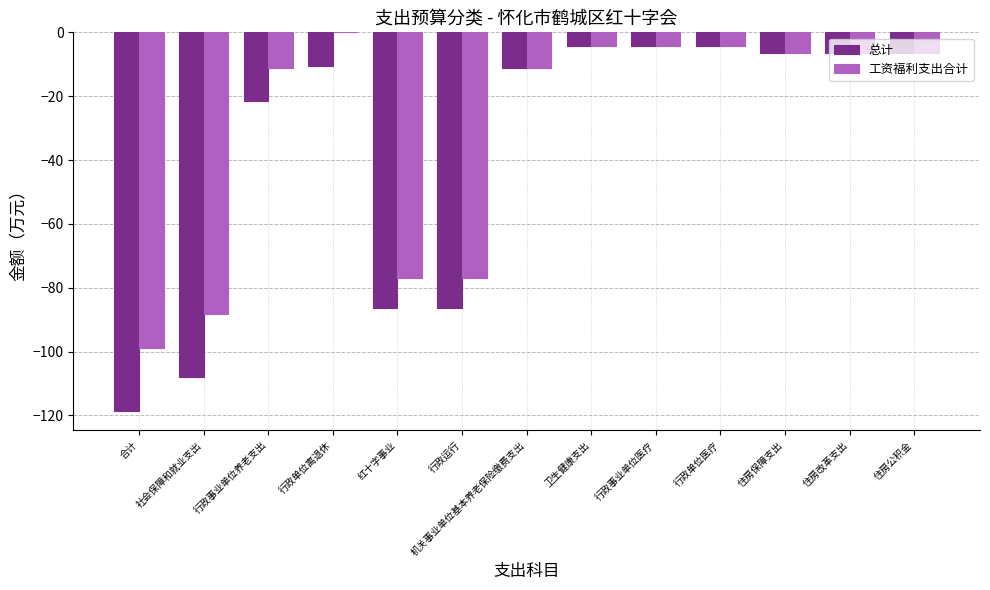

Which label corresponds to the largest value in the chart?

行政单位离退休